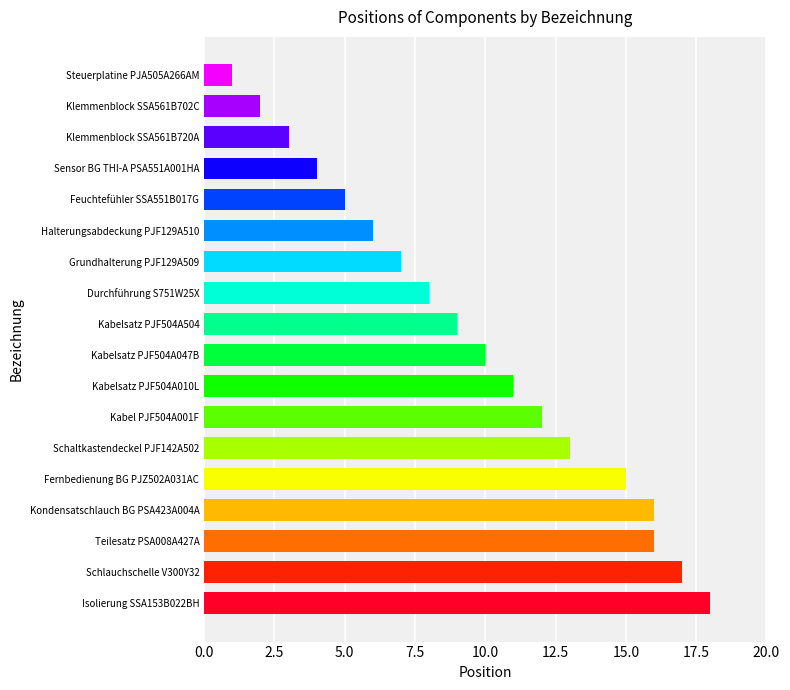

What is the maximum value shown in the chart?

18